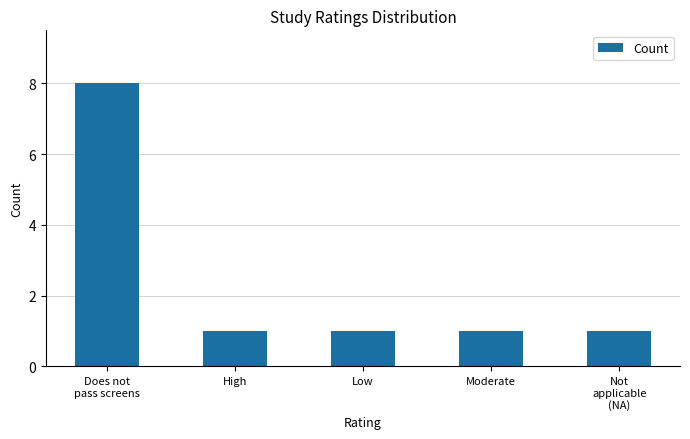

What is the difference between the maximum and minimum values?

7